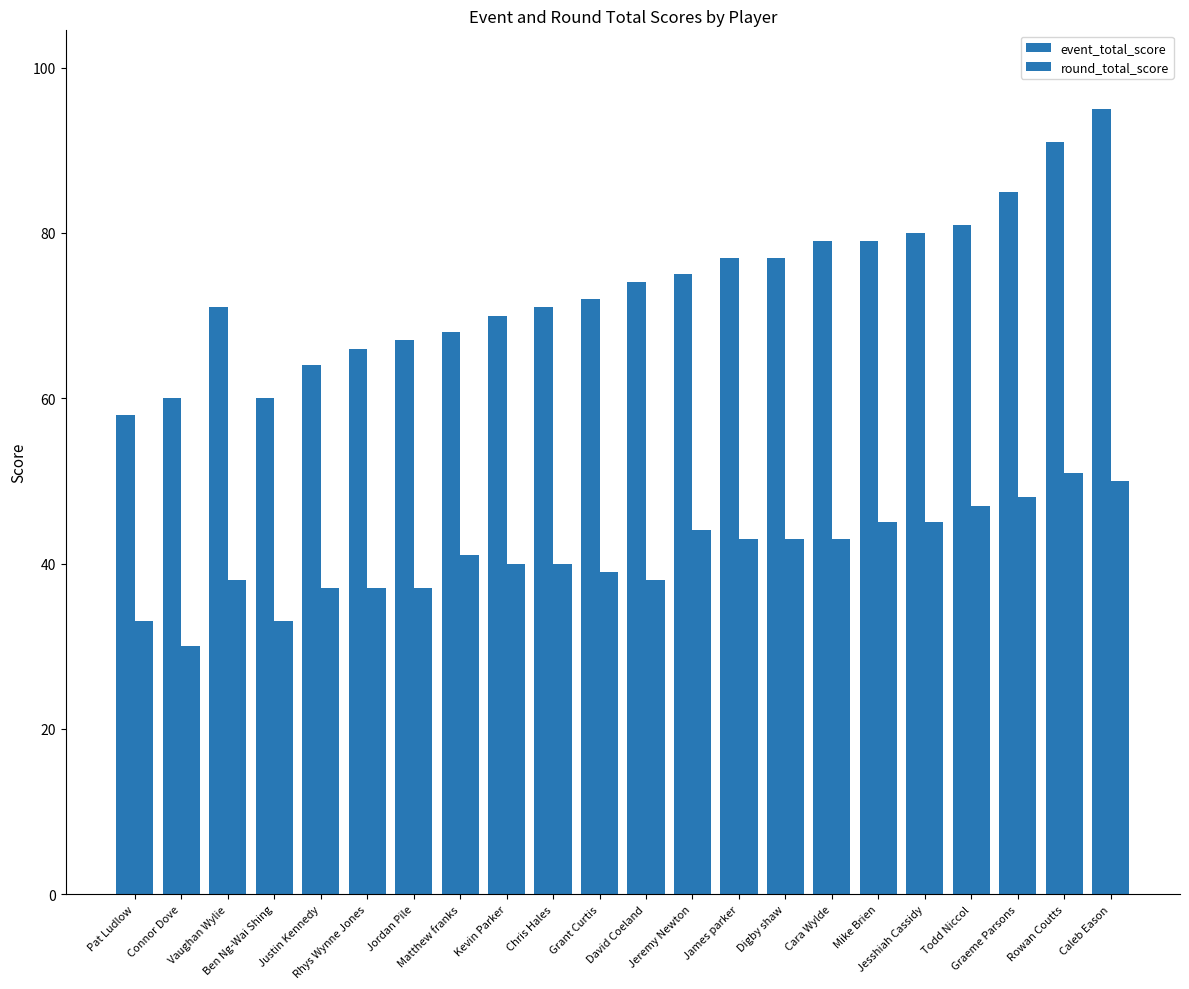

Which series has the largest total across all categories?

event_total_score